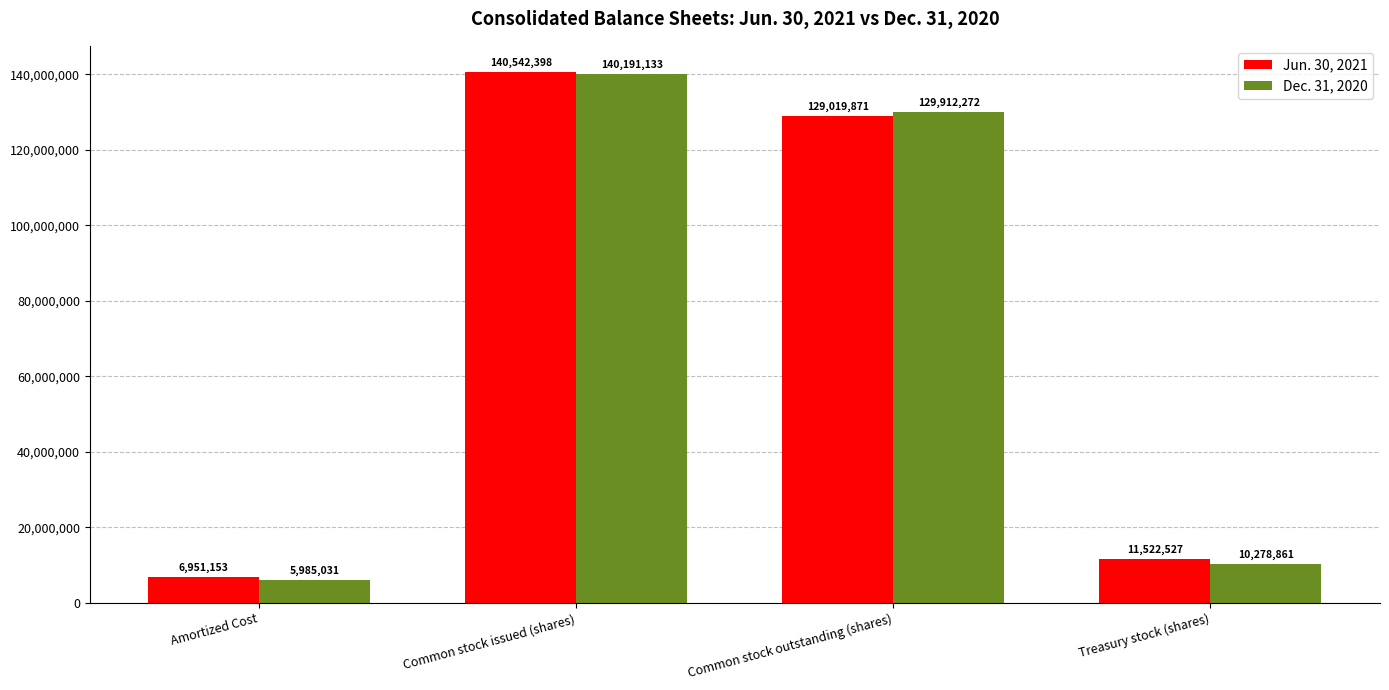

Reading left to right, transcribe all the data shown in this chart.

Jun. 30, 2021: 6951153	140542398	129019871	11522527
Dec. 31, 2020: 5985031	140191133	129912272	10278861